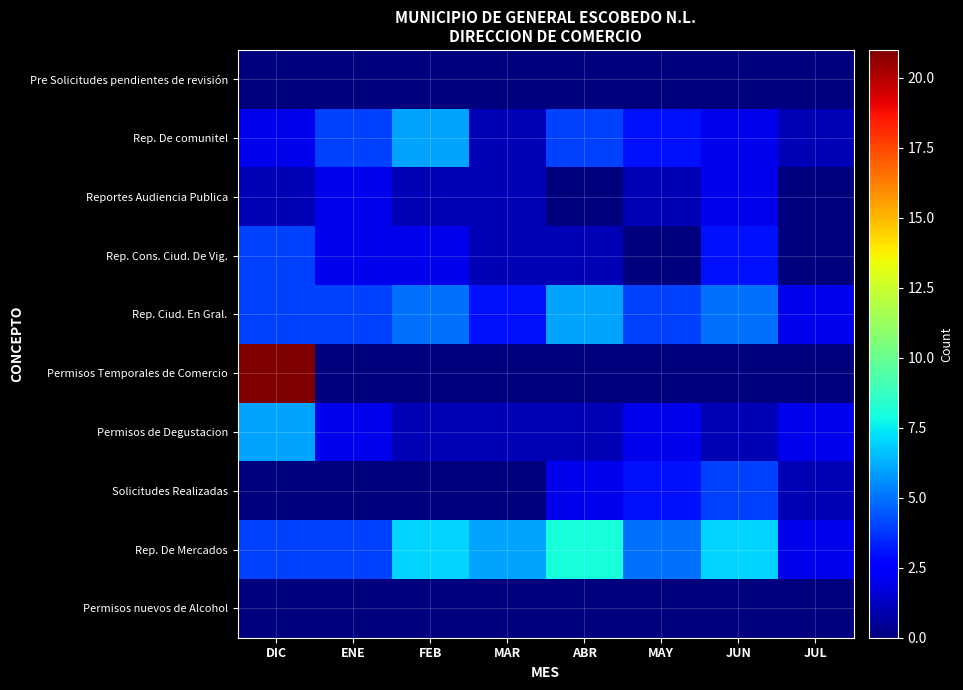

Rank the series by their maximum value, from lowest to highest.

Pre Solicitudes pendientes de revisión, Permisos nuevos de Alcohol, Reportes Audiencia Publica, Rep. Cons. Ciud. De Vig., Solicitudes Realizadas, Rep. De comunitel, Rep. Ciud. En Gral., Permisos de Degustacion, Rep. De Mercados, Permisos Temporales de Comercio